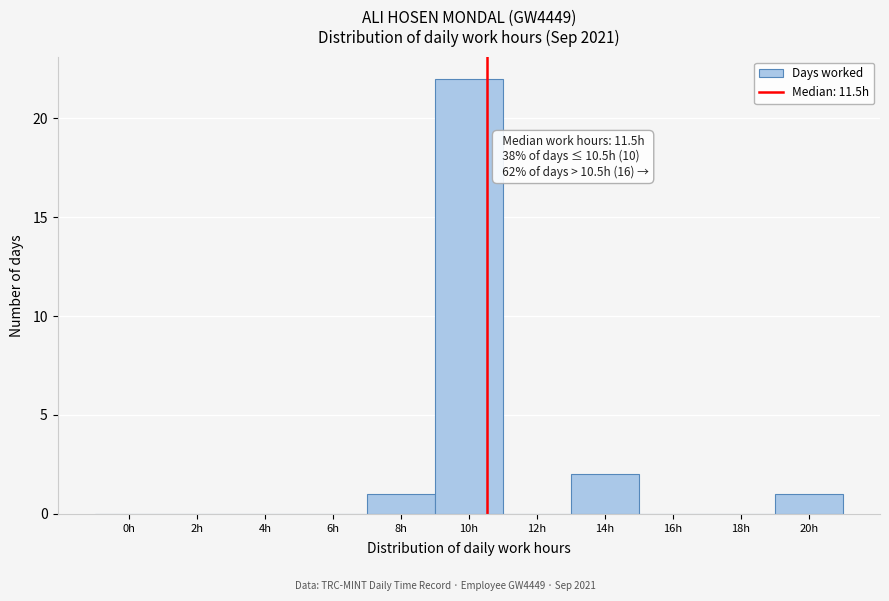

Reading left to right, extract all data points from this chart.

0h=0	2h=0	4h=0	6h=0	8h=1	10h=22	12h=0	14h=2	16h=0	18h=0	20h=1